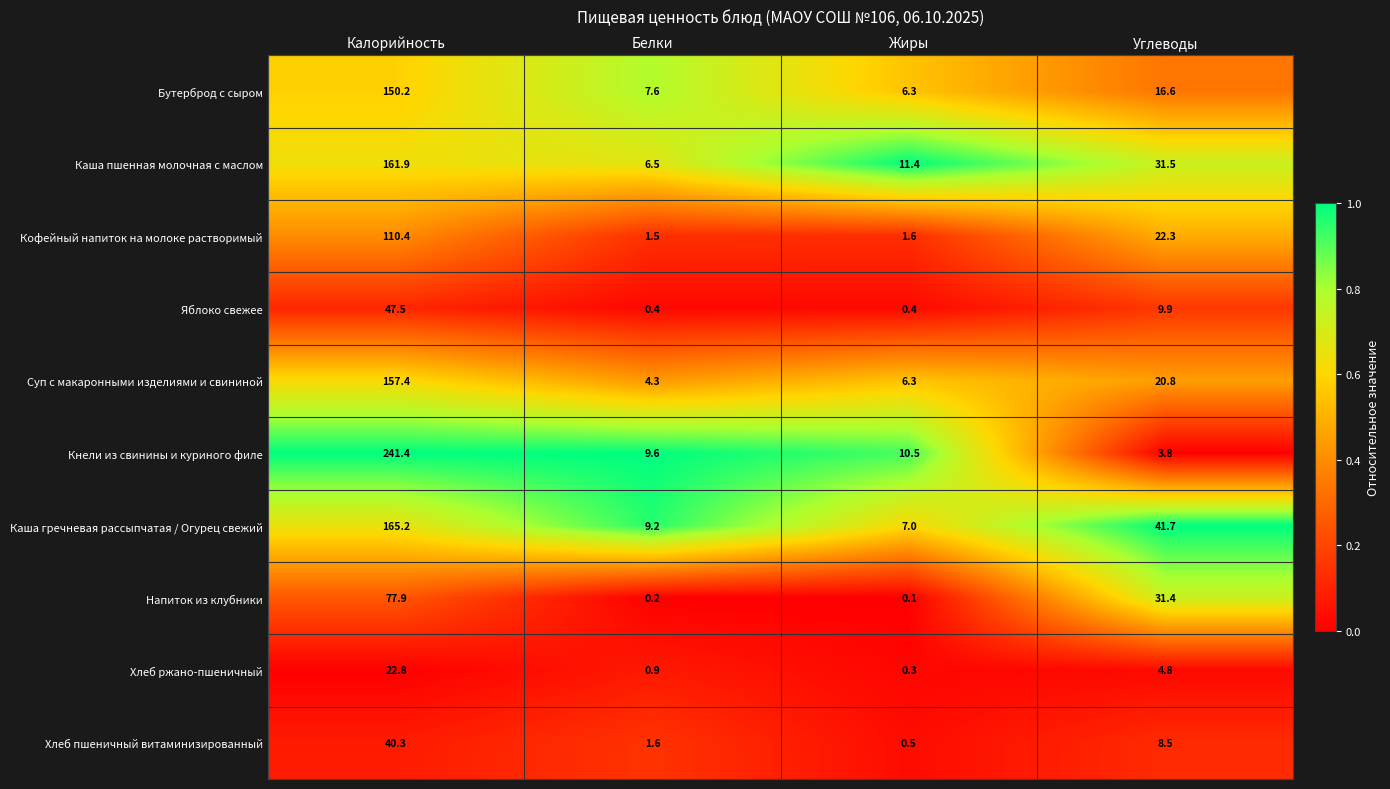

Read the Хлеб ржано-пшеничный value at Углеводы.

4.8